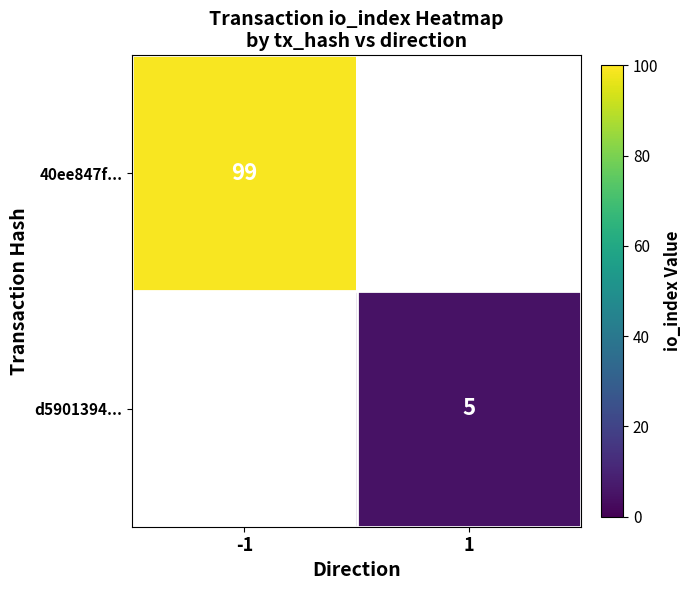

The 40ee847f... series shows 99 at -1. True or false?

True